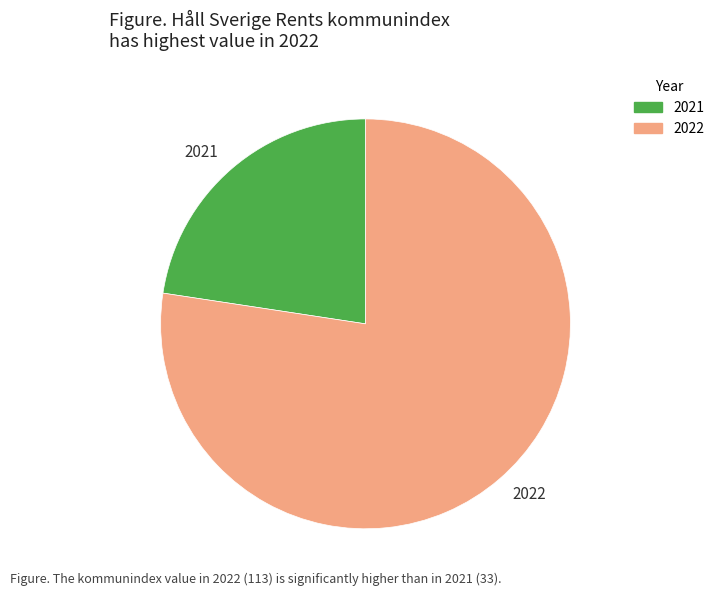

The 2021 slice represents 29% of the pie. True or false?

False